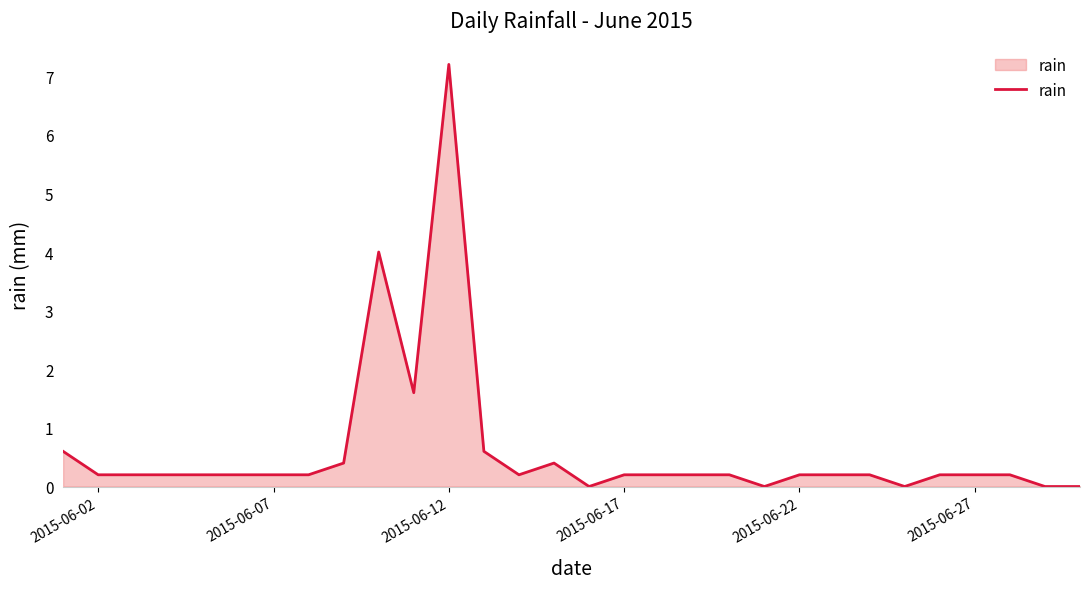

What is the difference between the maximum and minimum values?

7.2